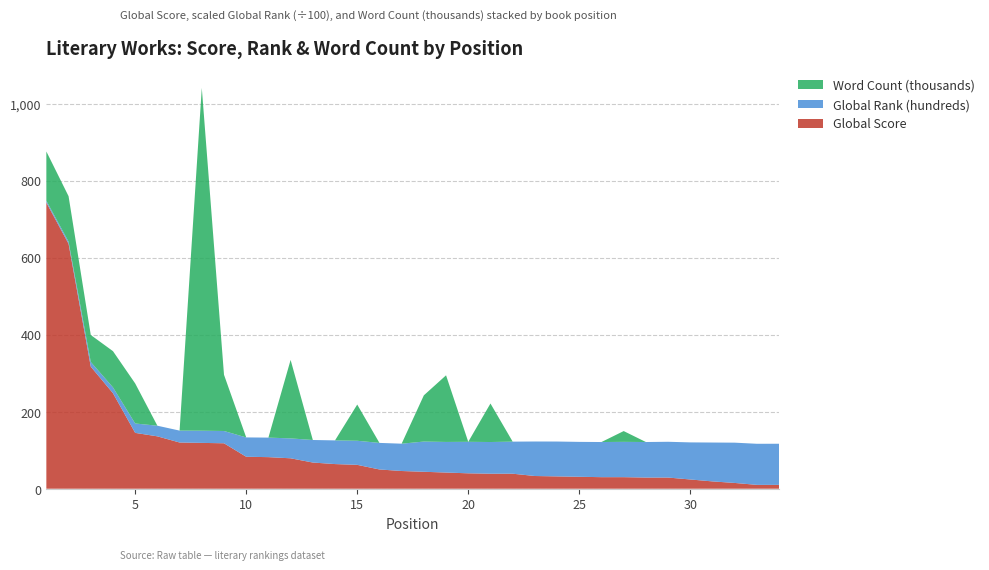

Reading right to left, extract all data points from this chart.

Global Score: 10.0	10.0	15.0	19.0	24.0	29.0	29.0	30.0	30.0	31.0	32.0	33.0	39.0	39.0	40.0	42.0	44.0	46.0	50.0	62.0	64.0	68.0	79.0	82.0	83.0	118.0	119.0	120.0	136.0	145.0	248.0	317.0	636.0	743.0
Global Rank (hundreds): 106.8	106.7	104.6	100.9	96.3	92.9	92.2	91.7	91.2	90.6	90.5	89.6	83.3	82.3	81.8	79.5	78.5	70.9	69.0	62.6	61.5	58.5	51.7	50.7	50.2	31.9	31.7	30.9	27.6	24.4	15.2	12.2	5.5	4.7
Word Count (thousands): 0.0	0.0	0.0	0.0	0.0	0.0	0.0	28.0	0.0	0.0	0.0	0.0	0.0	100.0	0.0	173.0	120.0	0.0	0.0	94.0	0.0	0.0	203.8	0.0	0.0	146.0	890.0	0.0	0.0	104.0	94.0	70.0	118.0	128.0